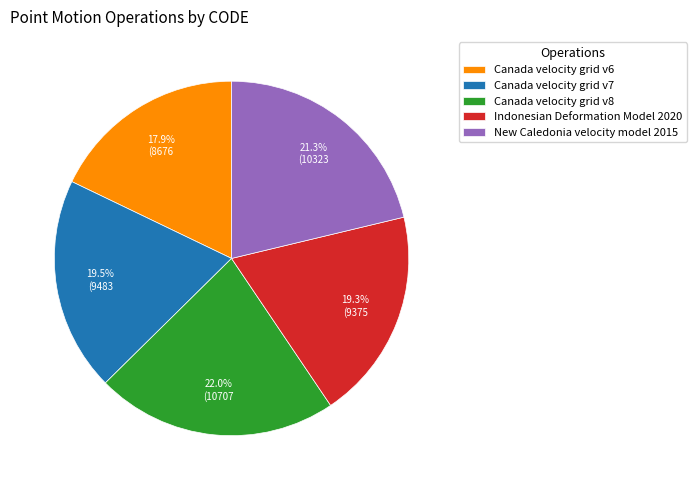

What is the smallest slice in the pie chart?

Canada velocity grid v6